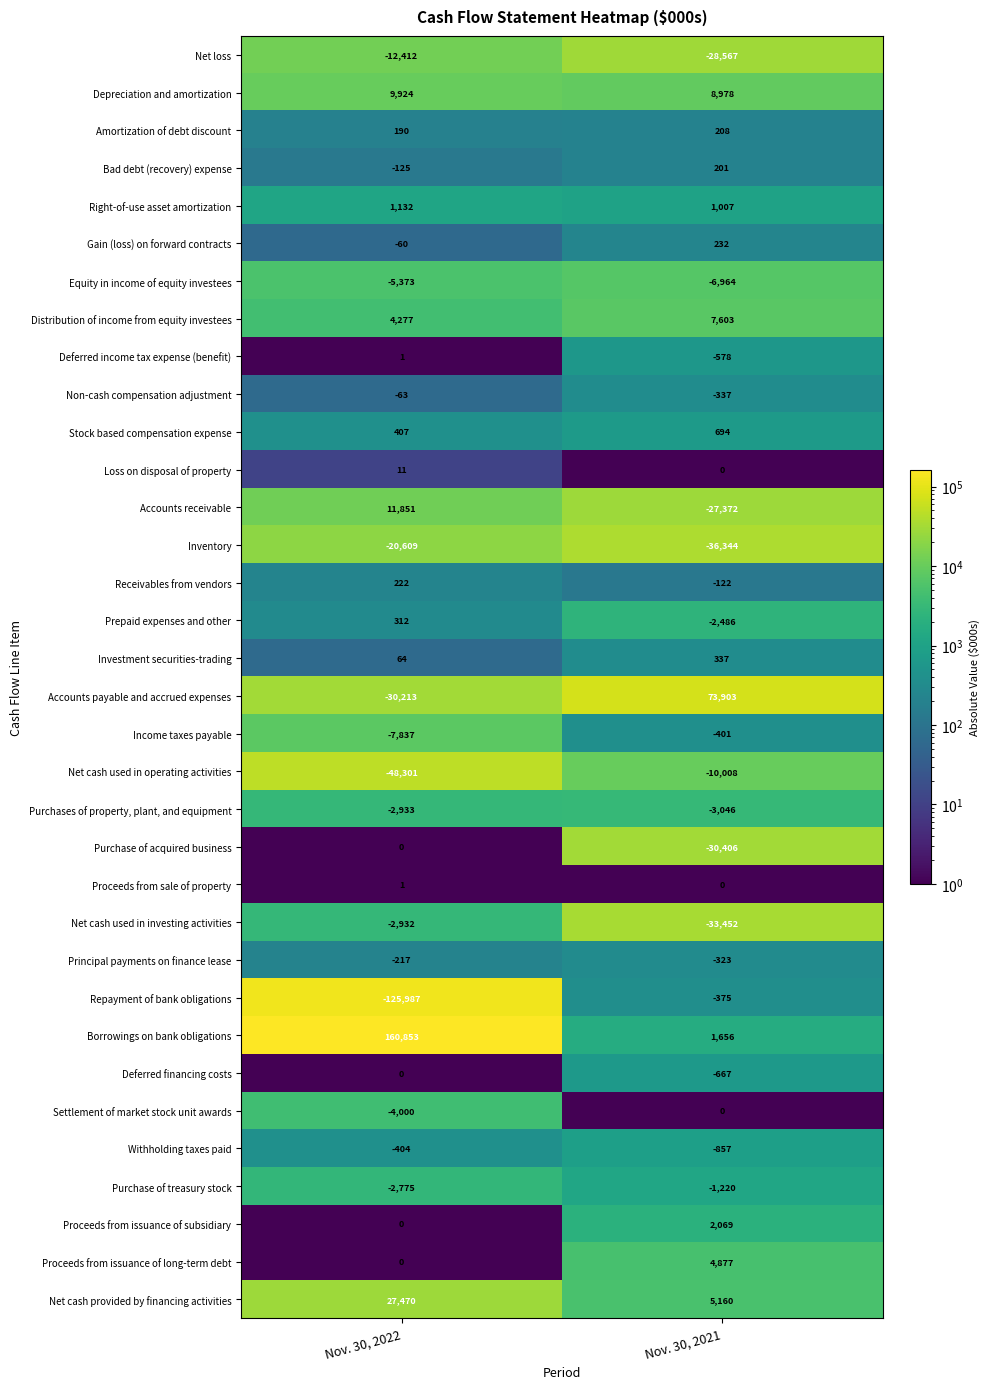

Between Nov. 30, 2022 and Nov. 30, 2021, which series saw the biggest shift?

Borrowings on bank obligations